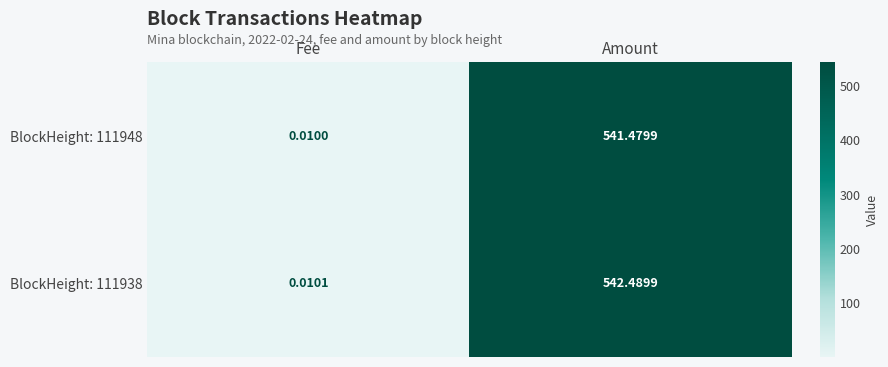

Where does the BlockHeight: 111948 series first go above 541?

Amount